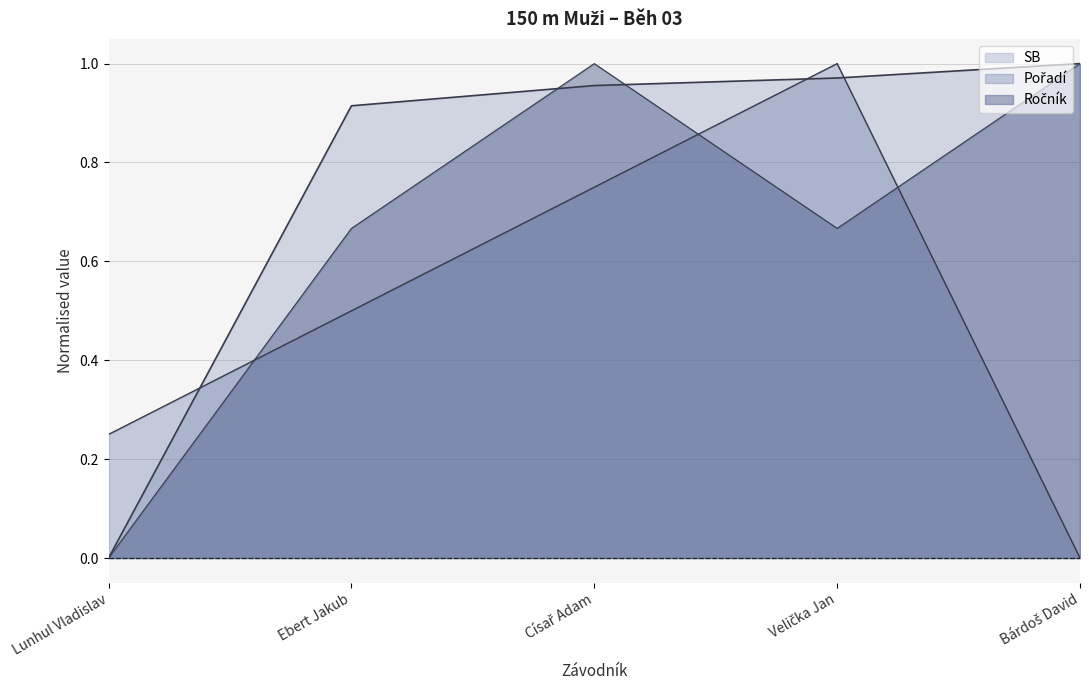

Is it true that Ročník equals 0.6 at Císař Adam?

False